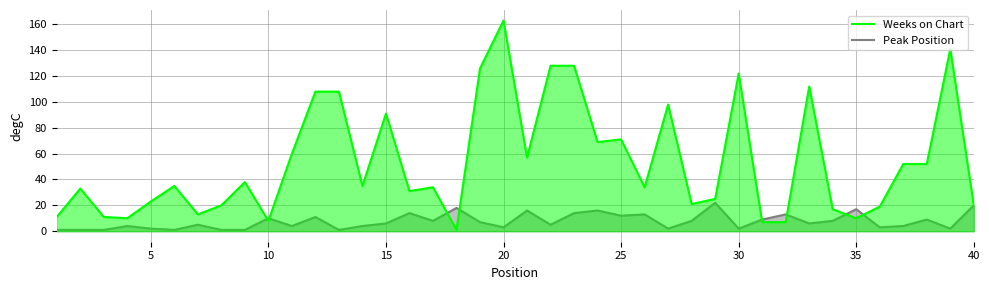

How many data points does each series have?

40